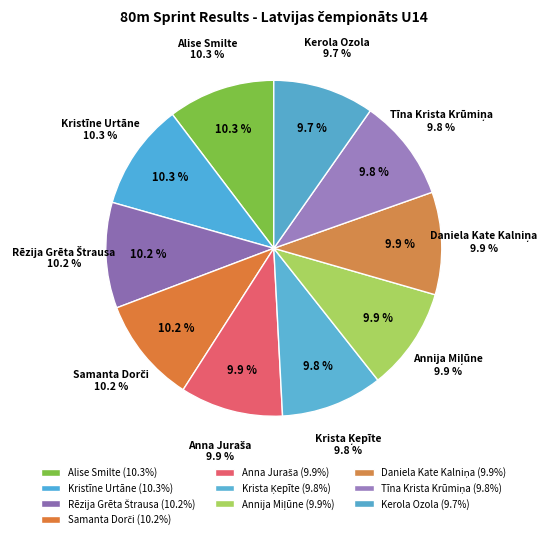

Is the sum of Daniela Kate Kalniņa and Alise Smilte greater than half?

No